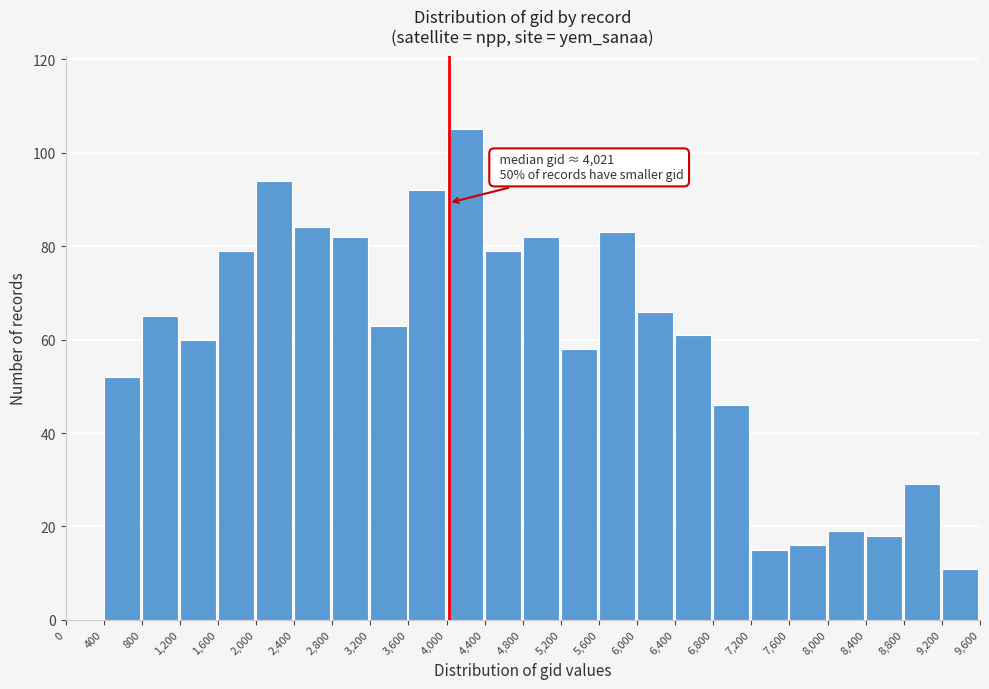

Which range on the x-axis has the tallest bar?

4,000 to 4,400